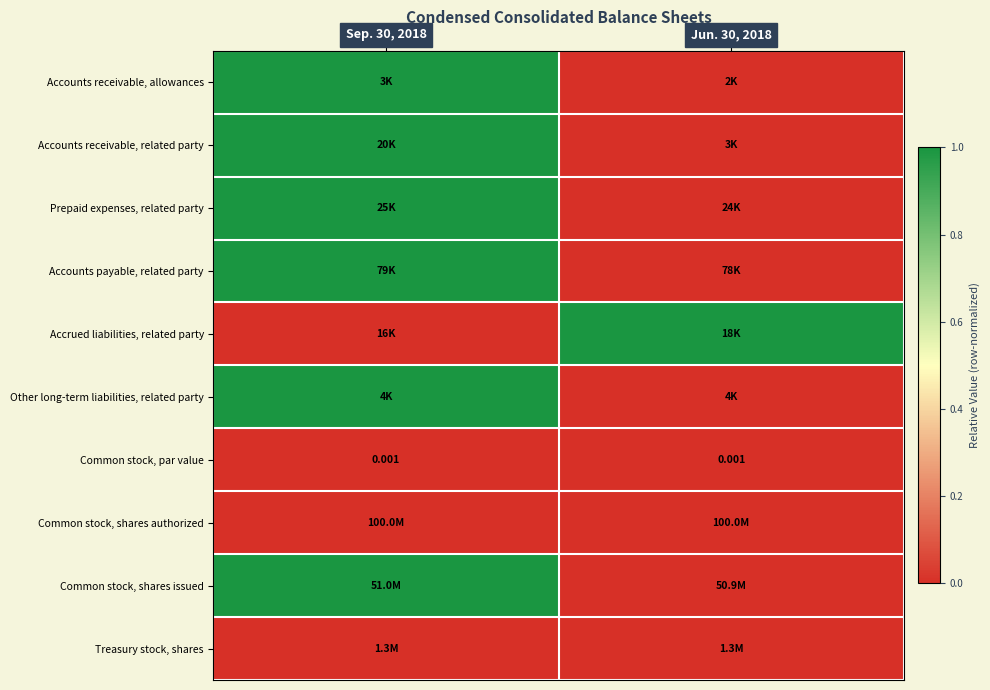

How many categories are shown in the chart?

2